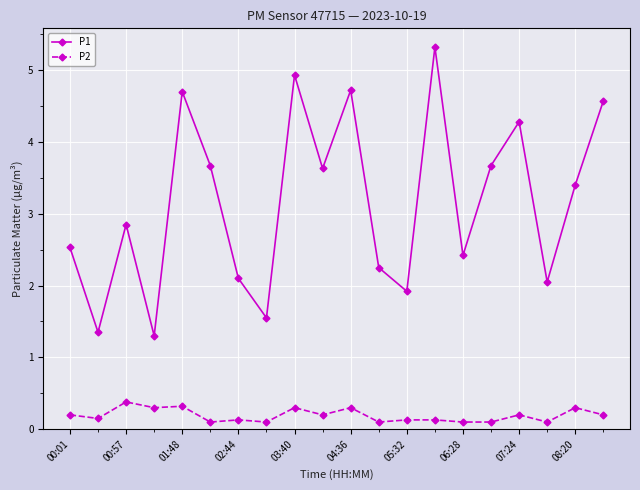

True or false: P2 and P1 cross at least once.

False